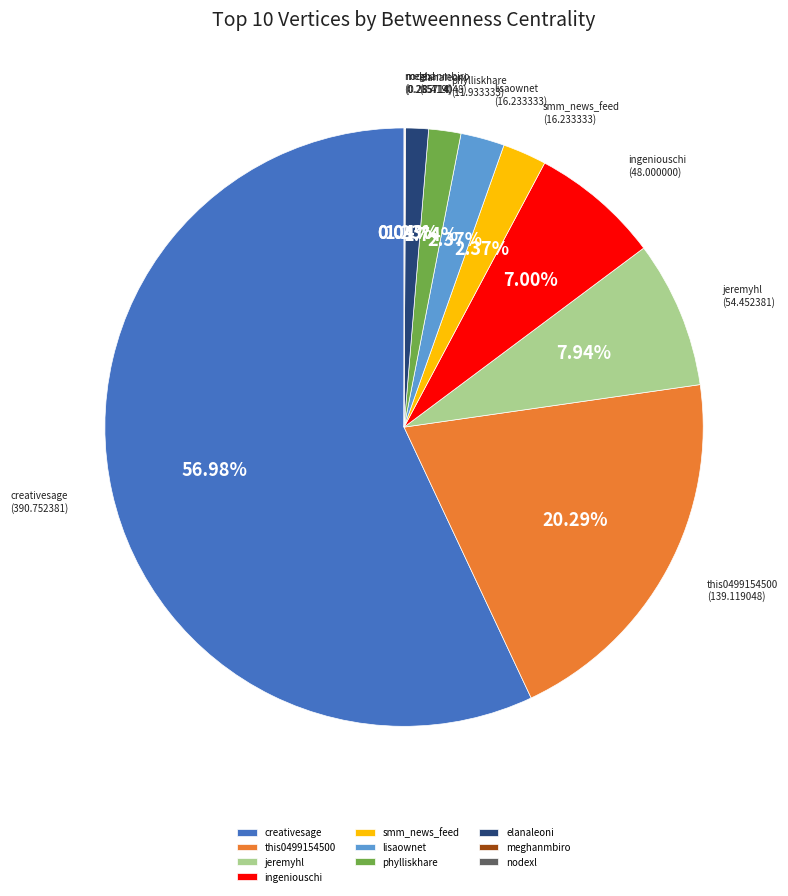

Is creativesage the majority of the pie?

Yes